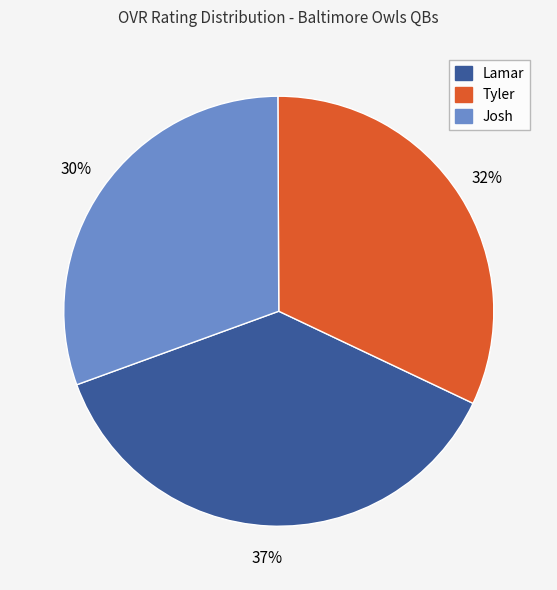

Does Lamar account for over 50% of the chart?

No